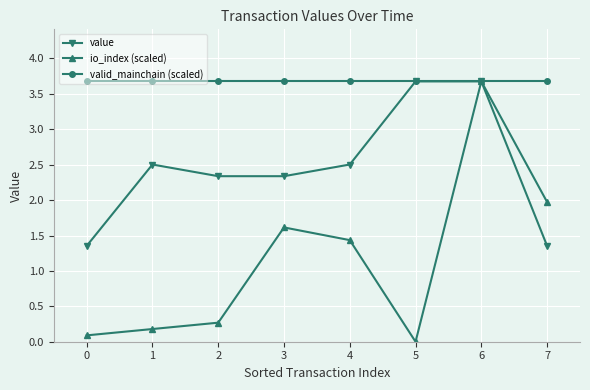

How many lines are shown in the chart?

3